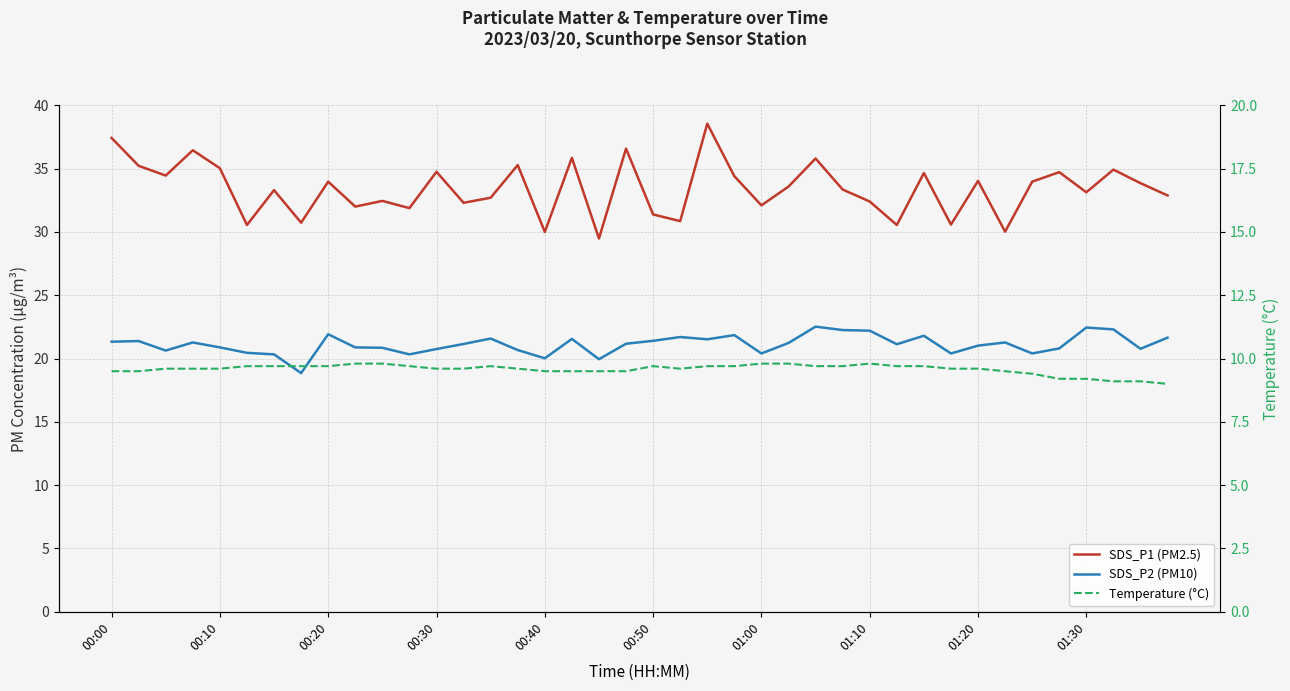

Is it true that Temperature (°C) equals 9.1 at 38?

True